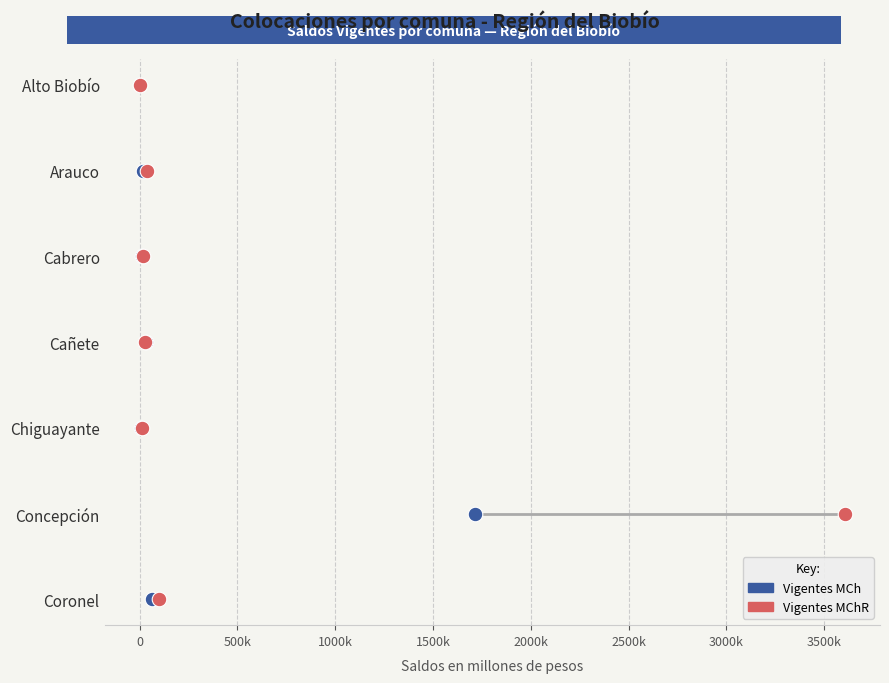

Which series contains the lowest Y value?

Vigentes MCh